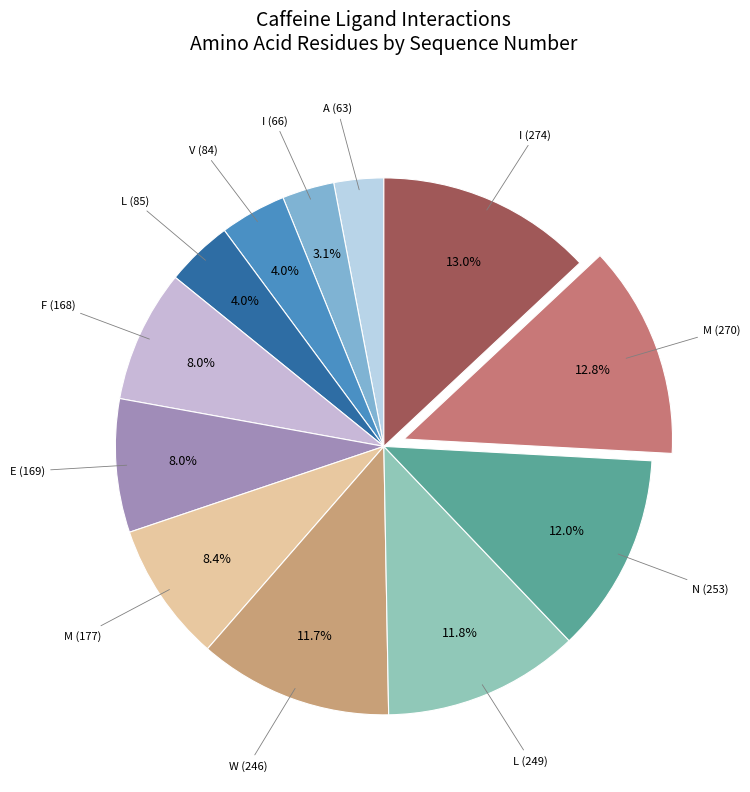

Does any single category account for the majority?

No